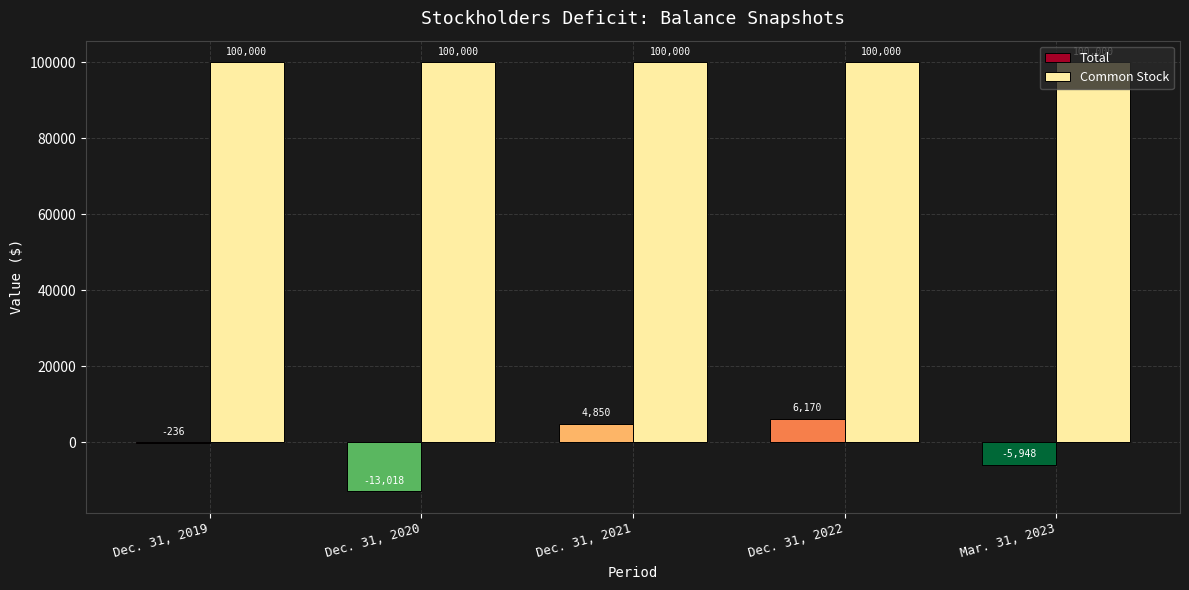

What are all the series names shown in the legend?

Total, Common Stock